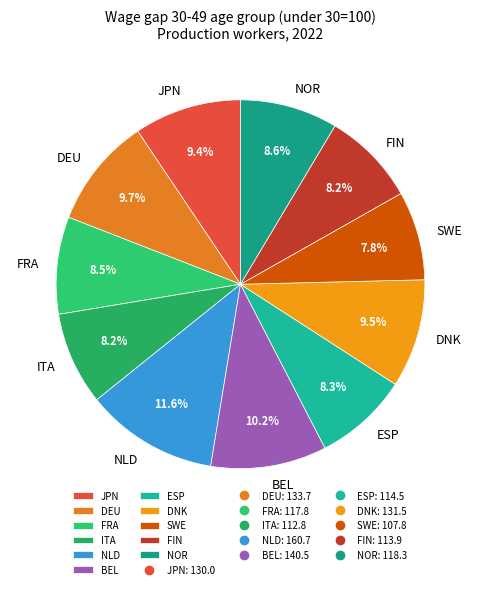

Which category has the biggest portion of the pie?

NLD